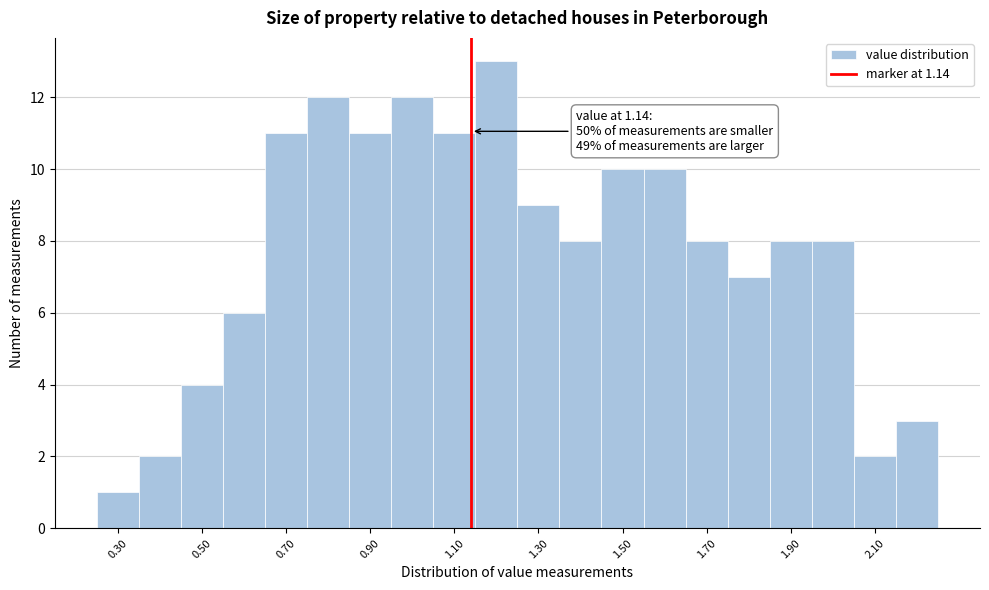

Which range on the x-axis has the tallest bar?

1.15 to 1.25